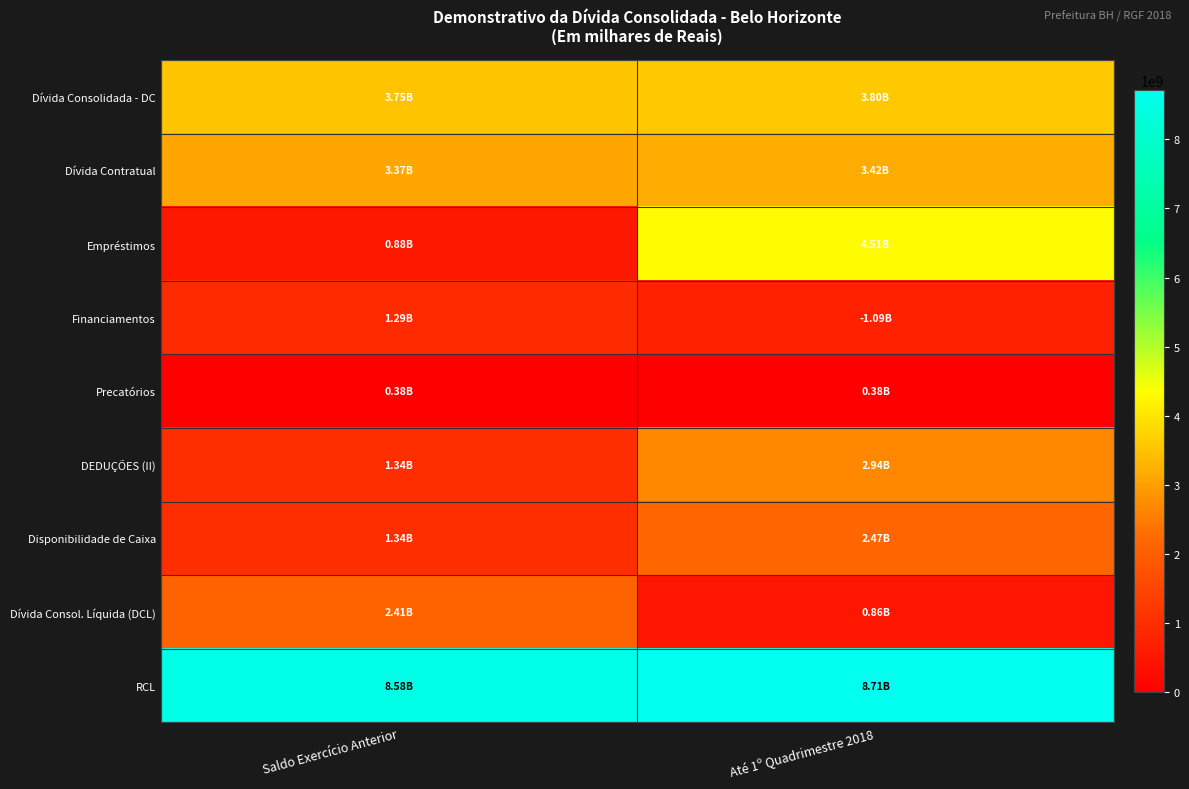

At which category is the sum across all series the highest?

Até 1º Quadrimestre 2018